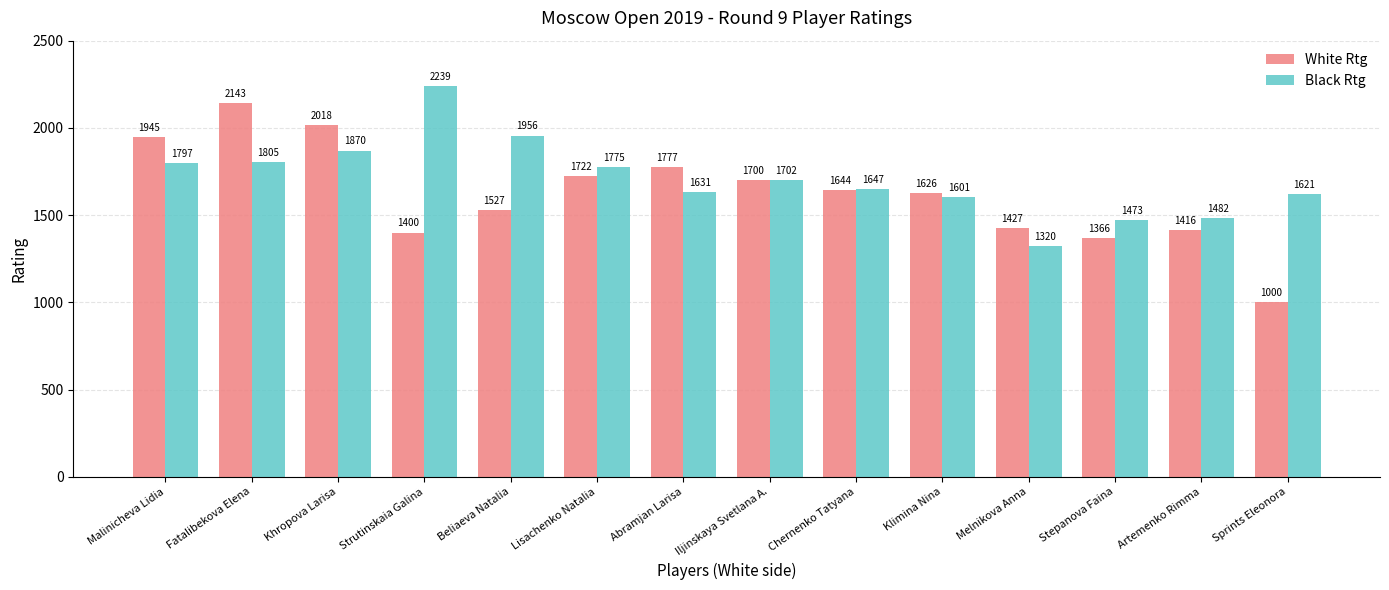

What position from the right is Stepanova Faina?

3